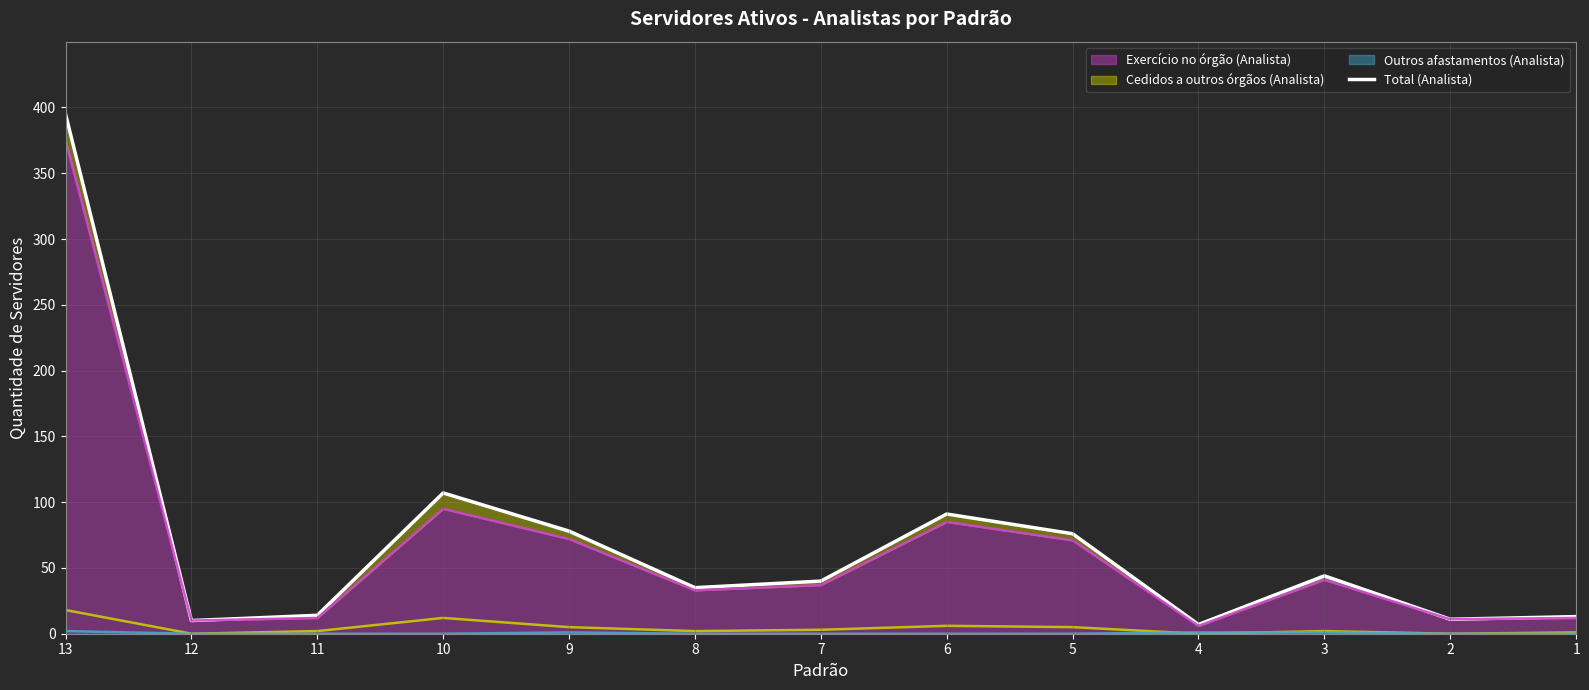

Is it true that the value at 2 is 18?

False